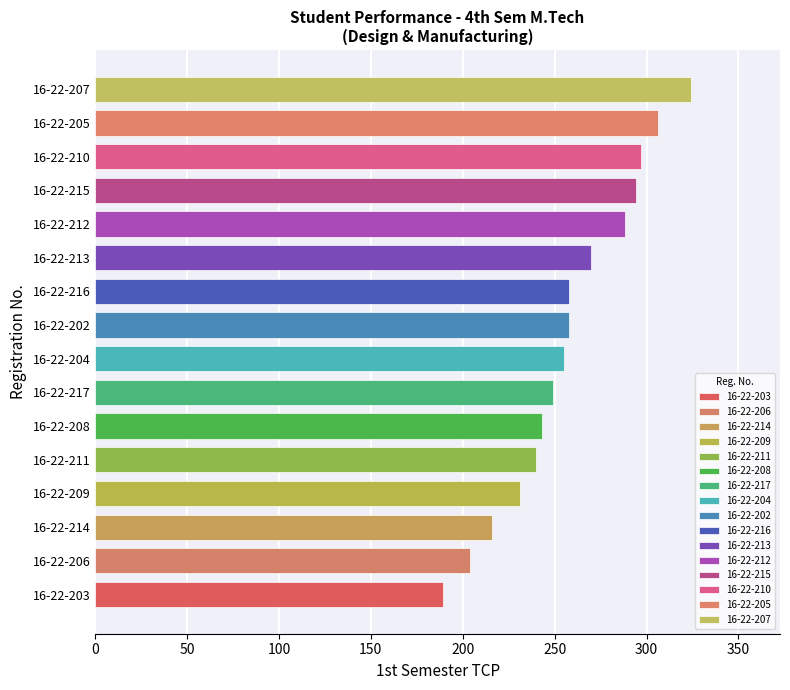

Which category has the lowest value in the SPI 4th series?

16-22-203